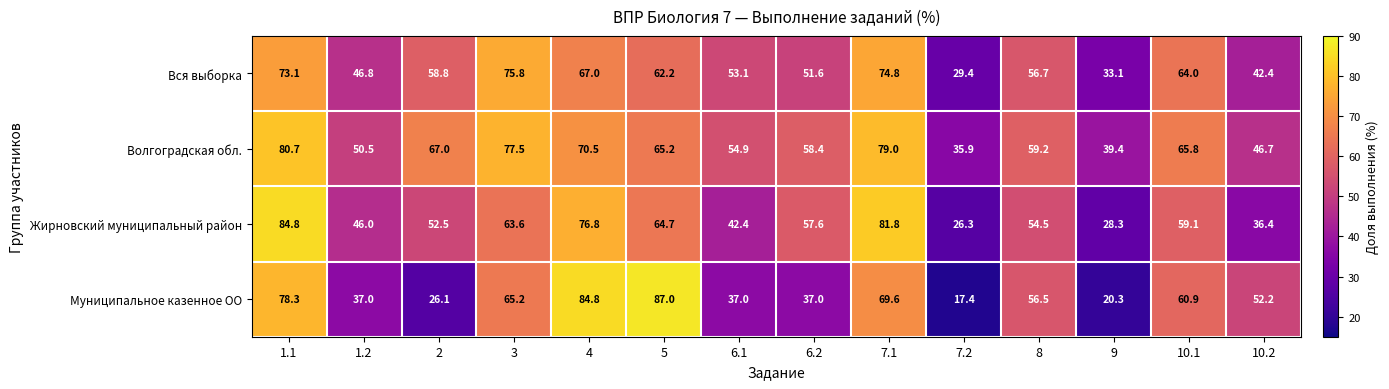

What is the total value across all series at 1.1?

316.9